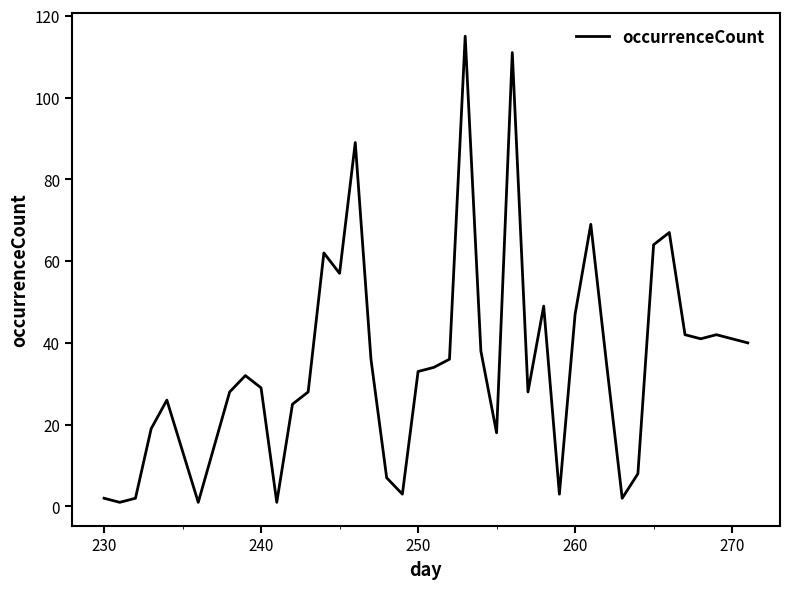

What is the difference between the maximum and minimum values?

114